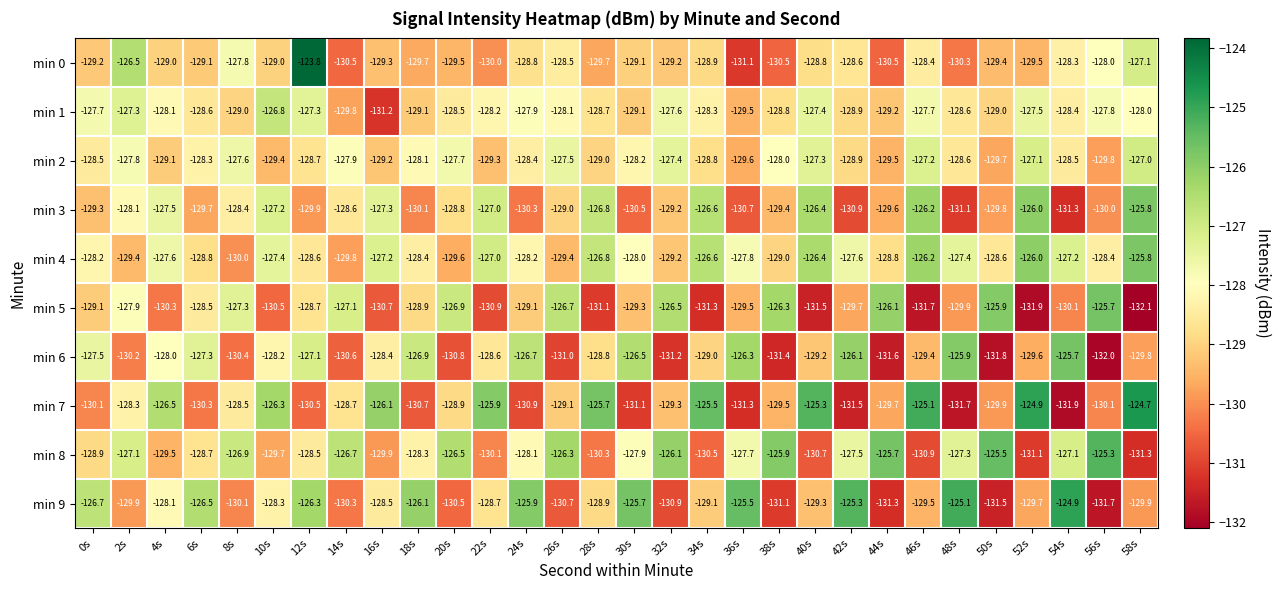

At which label is min 8 closest to -128?

24s